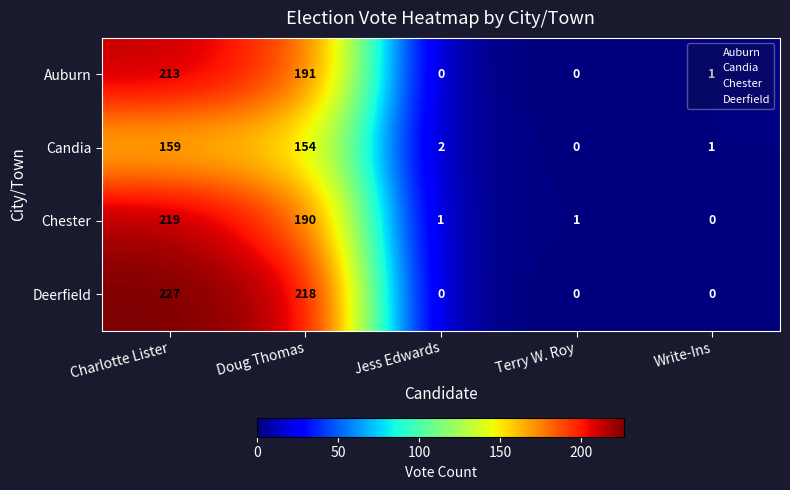

Which series has the widest spread of values?

Deerfield